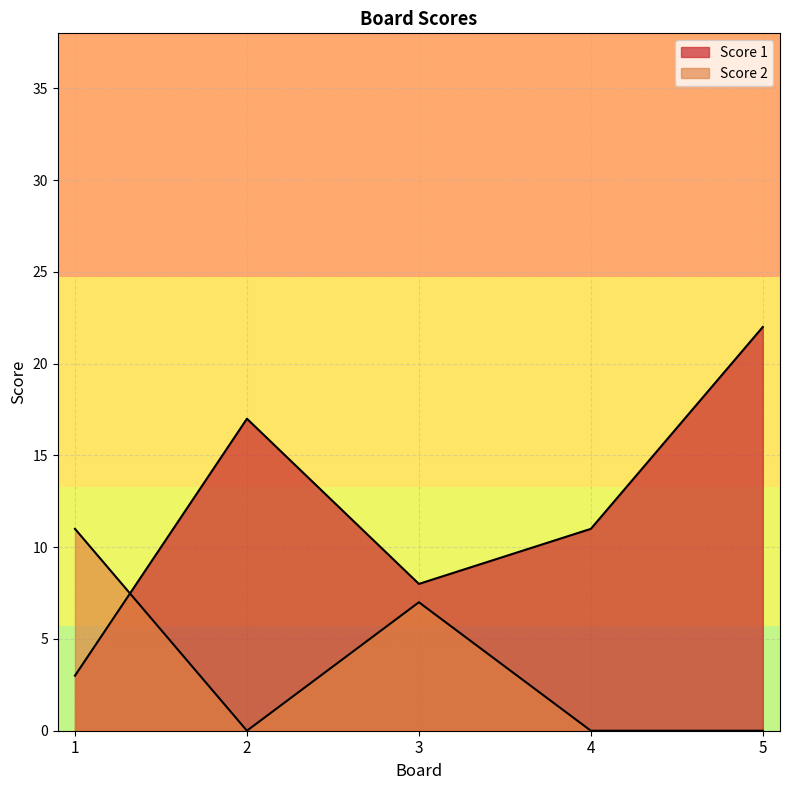

The Score 2 series shows -7 at 4. True or false?

False